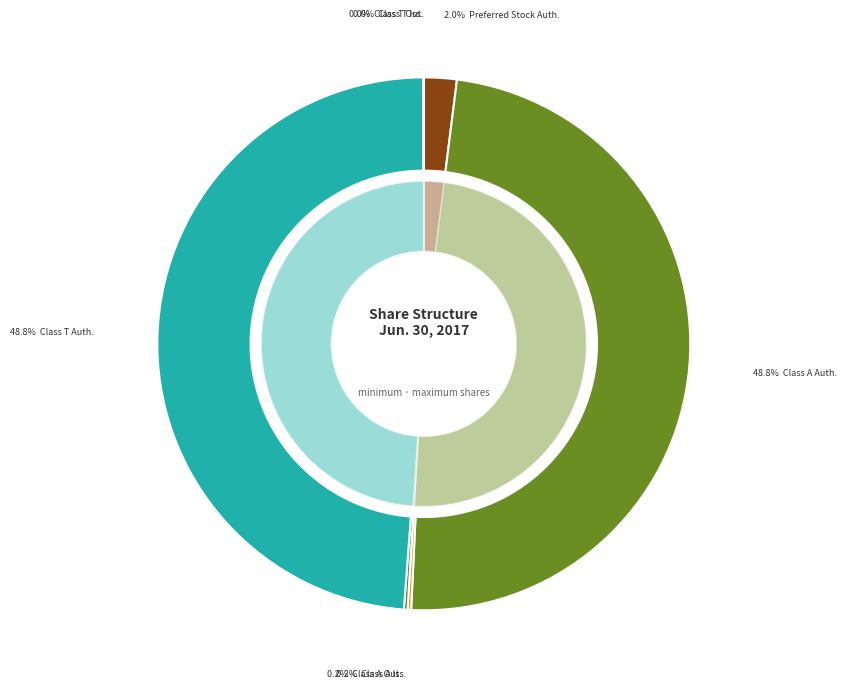

Is there a majority slice in this chart?

No